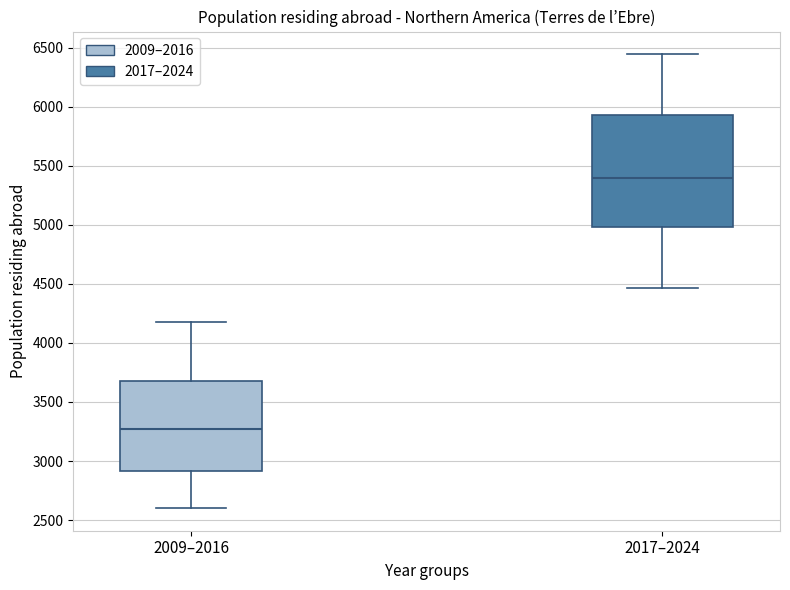

Where is the upper edge of the box for 2009–2016 on the y-axis? The values are not printed on the chart, so give them approximately, as read against the axis.

3650